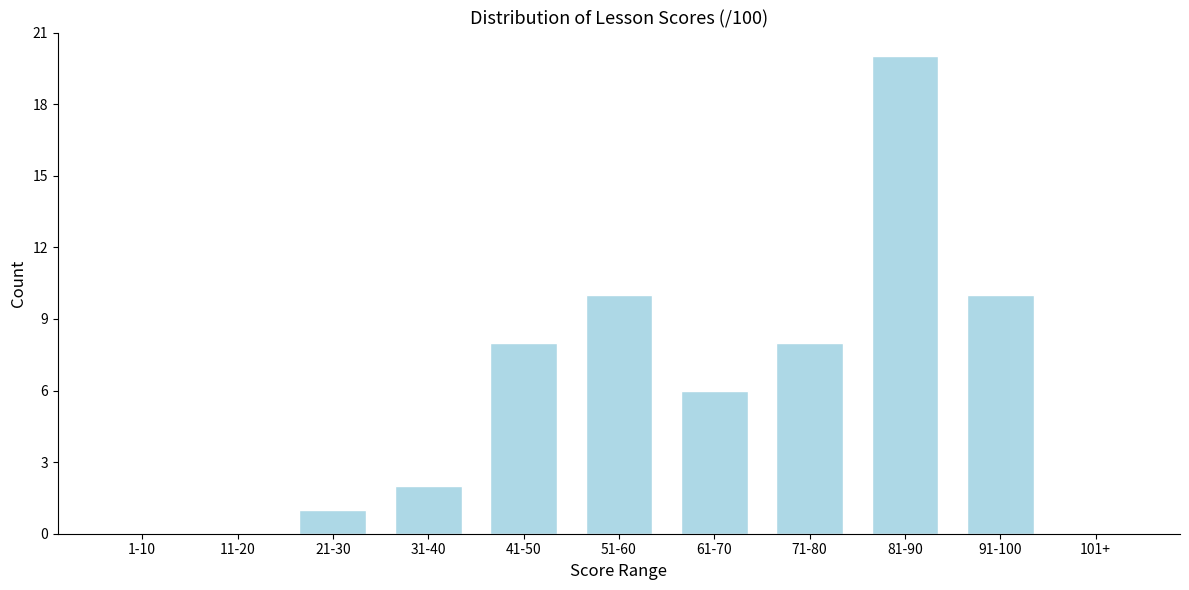

Reading left to right, list all the values displayed in this chart.

1-10=0	11-20=0	21-30=1	31-40=2	41-50=8	51-60=10	61-70=6	71-80=8	81-90=20	91-100=10	101+=0